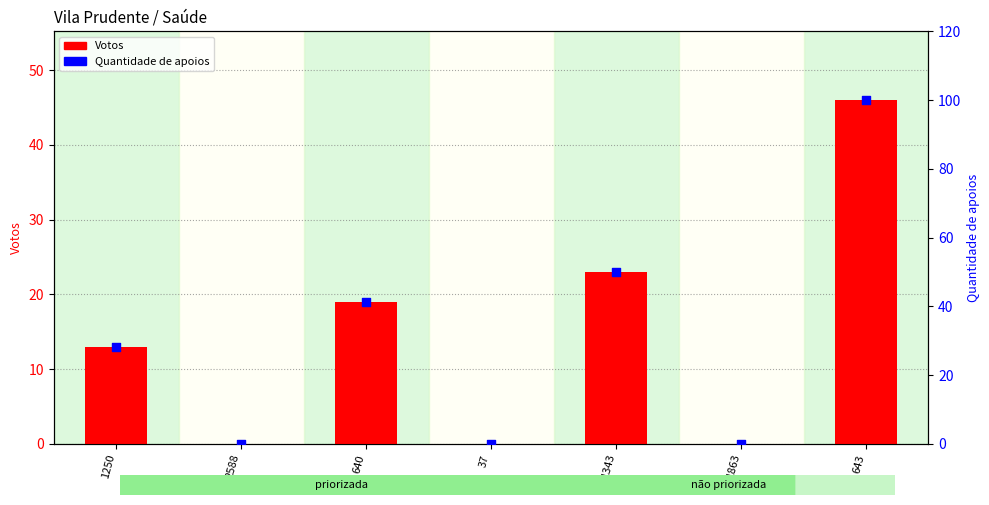

What are all the series names shown in the legend?

Votos, Quantidade de apoios (%)